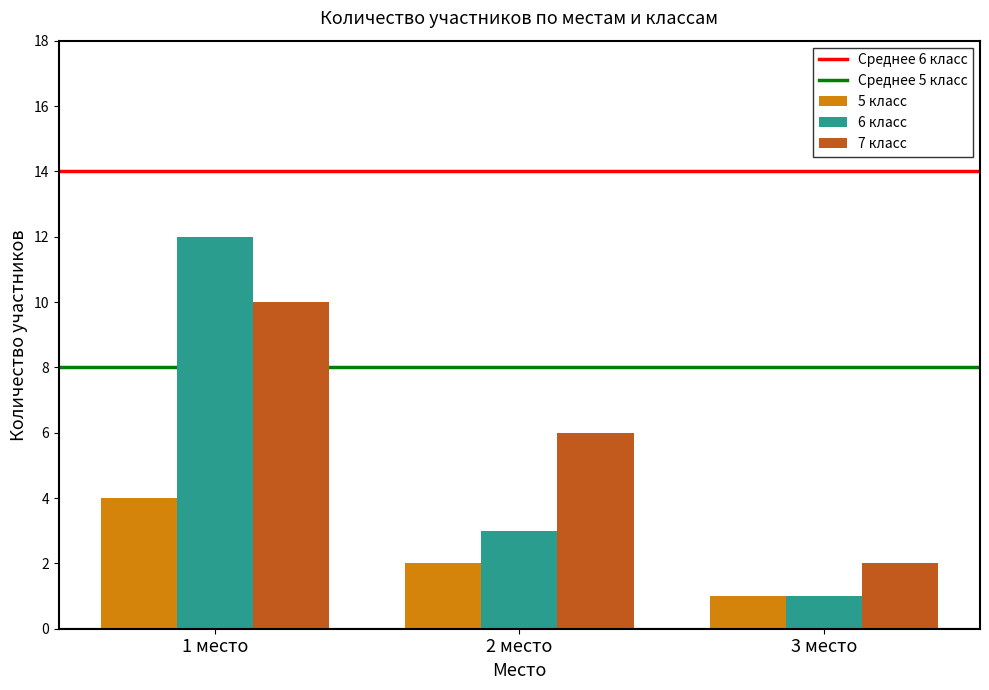

What is the label of the 2nd bar from the left?

2 место